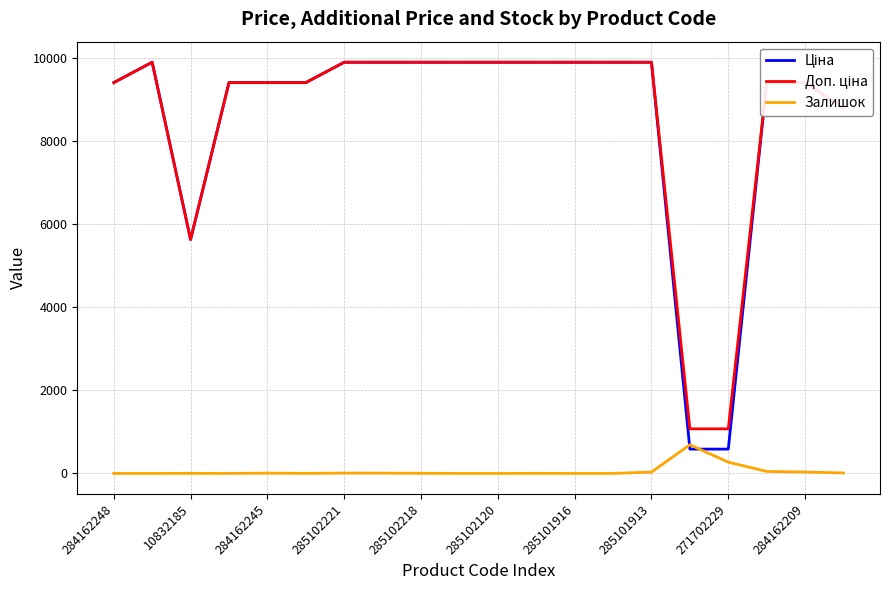

What is the greatest value displayed?

9908.5